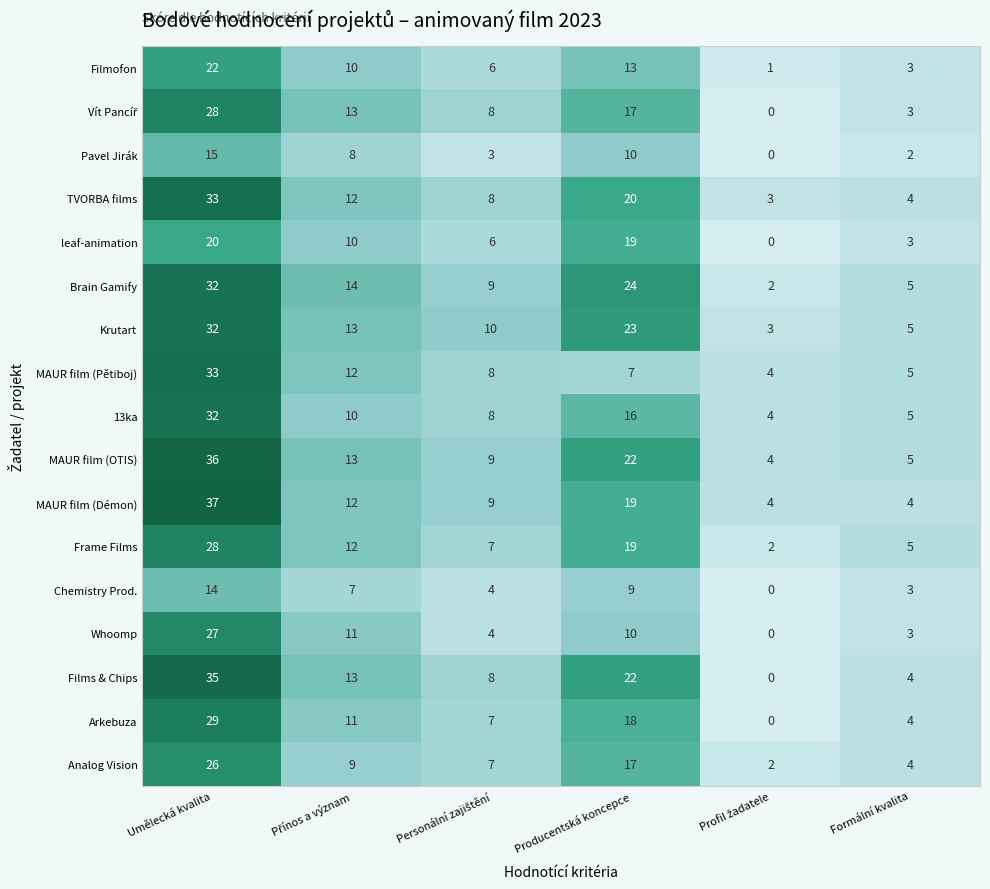

What is the maximum value shown in the chart?

37